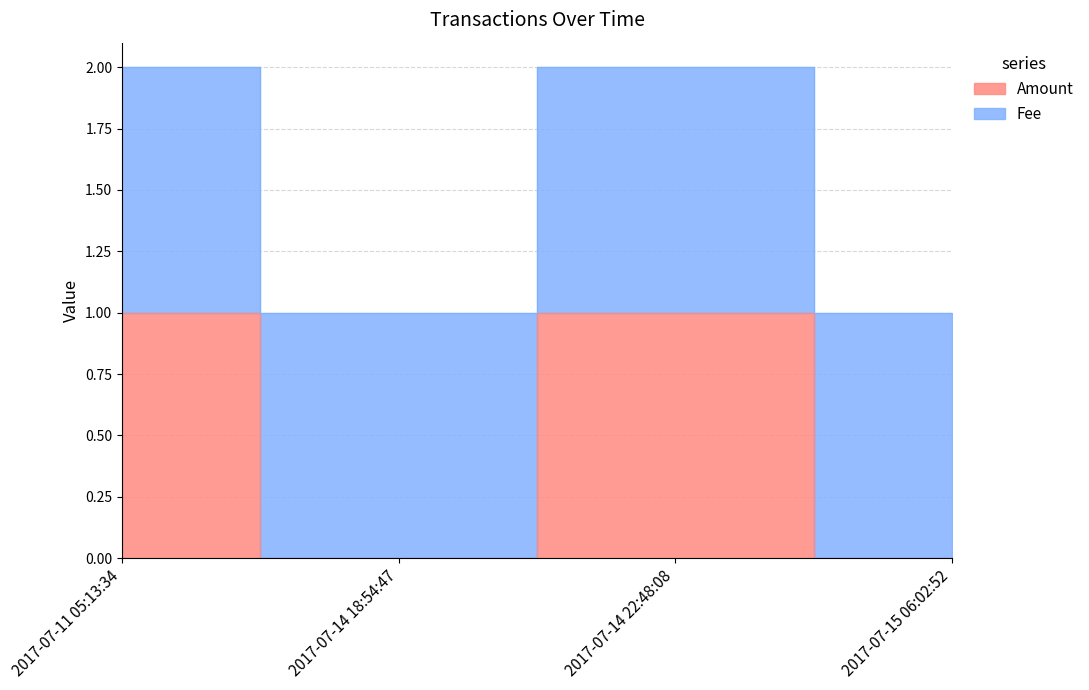

List the labels in order of value, largest first.

2017-07-11 05:13:34, 2017-07-14 22:48:08, 2017-07-14 18:54:47, 2017-07-15 06:02:52